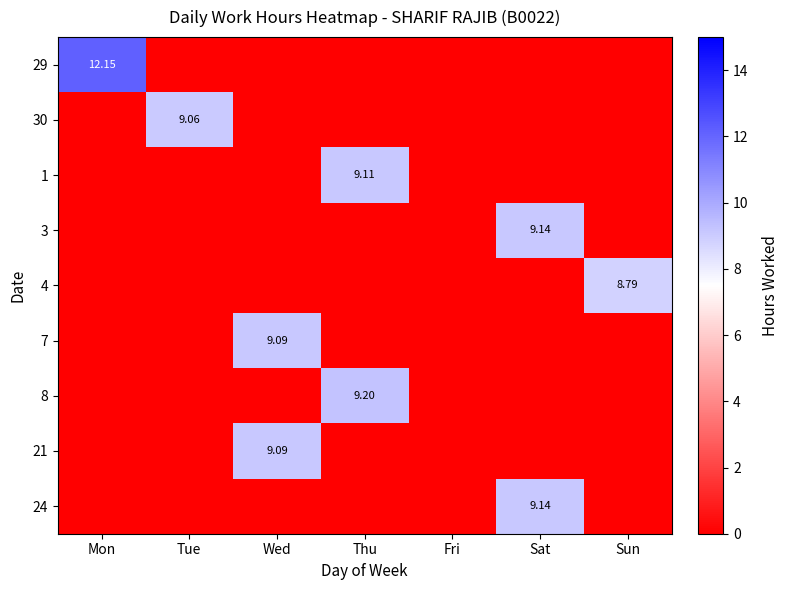

What is the greatest value displayed?

12.2